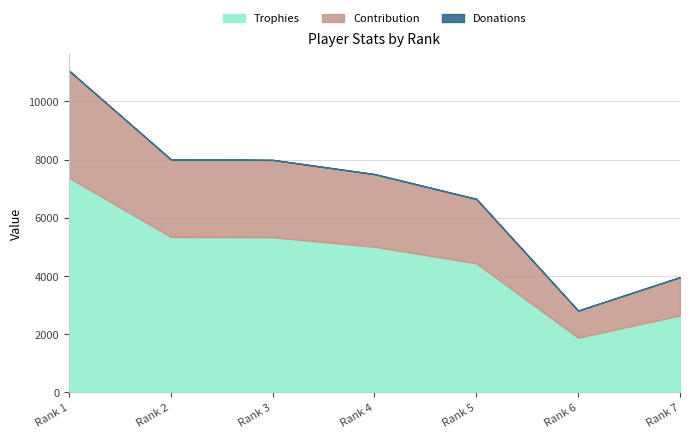

At which category is the sum across all series the highest?

Rank 1